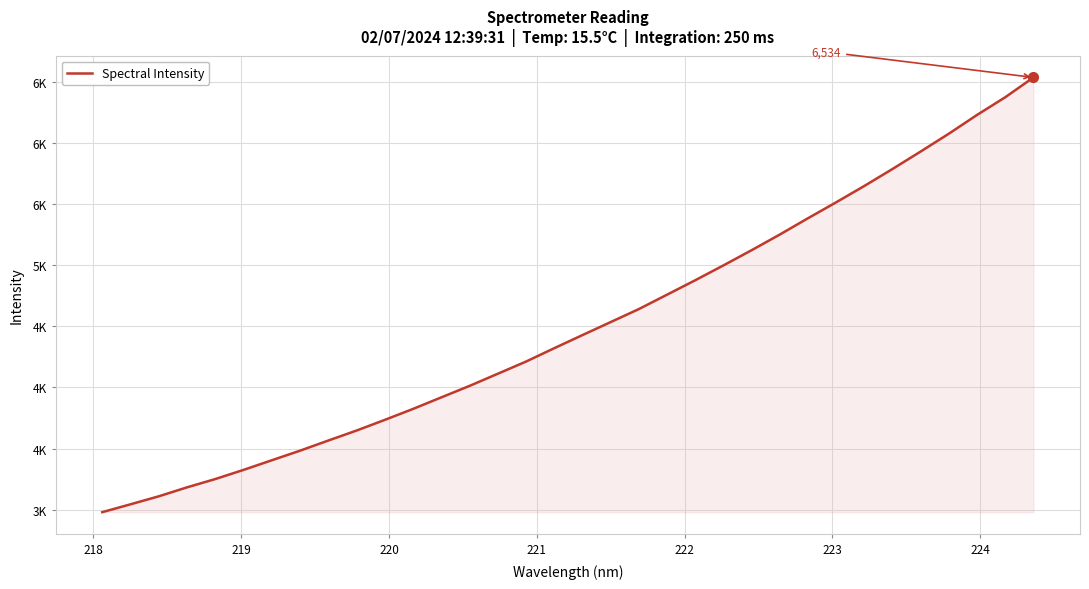

Does the chart display data point markers on the line(s)?

No